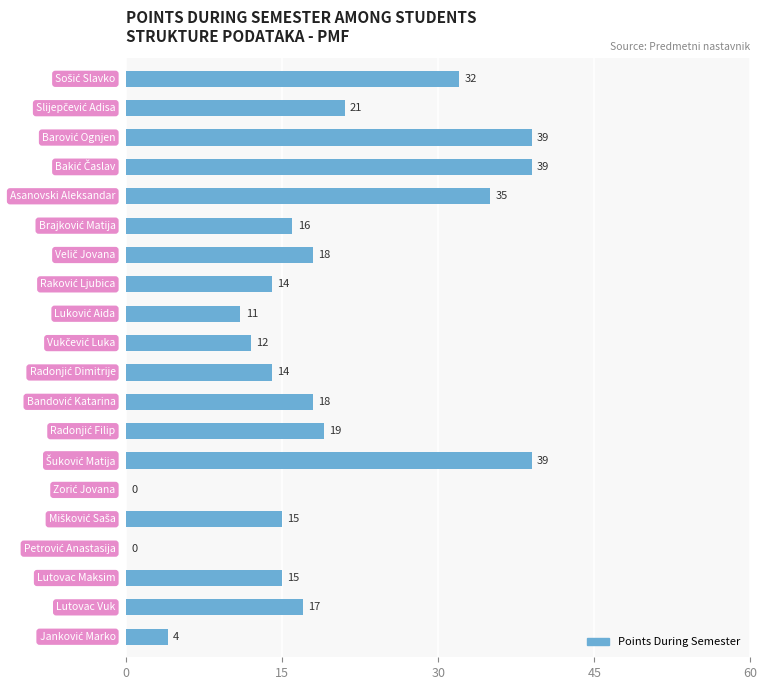

How many positive values are there?

18